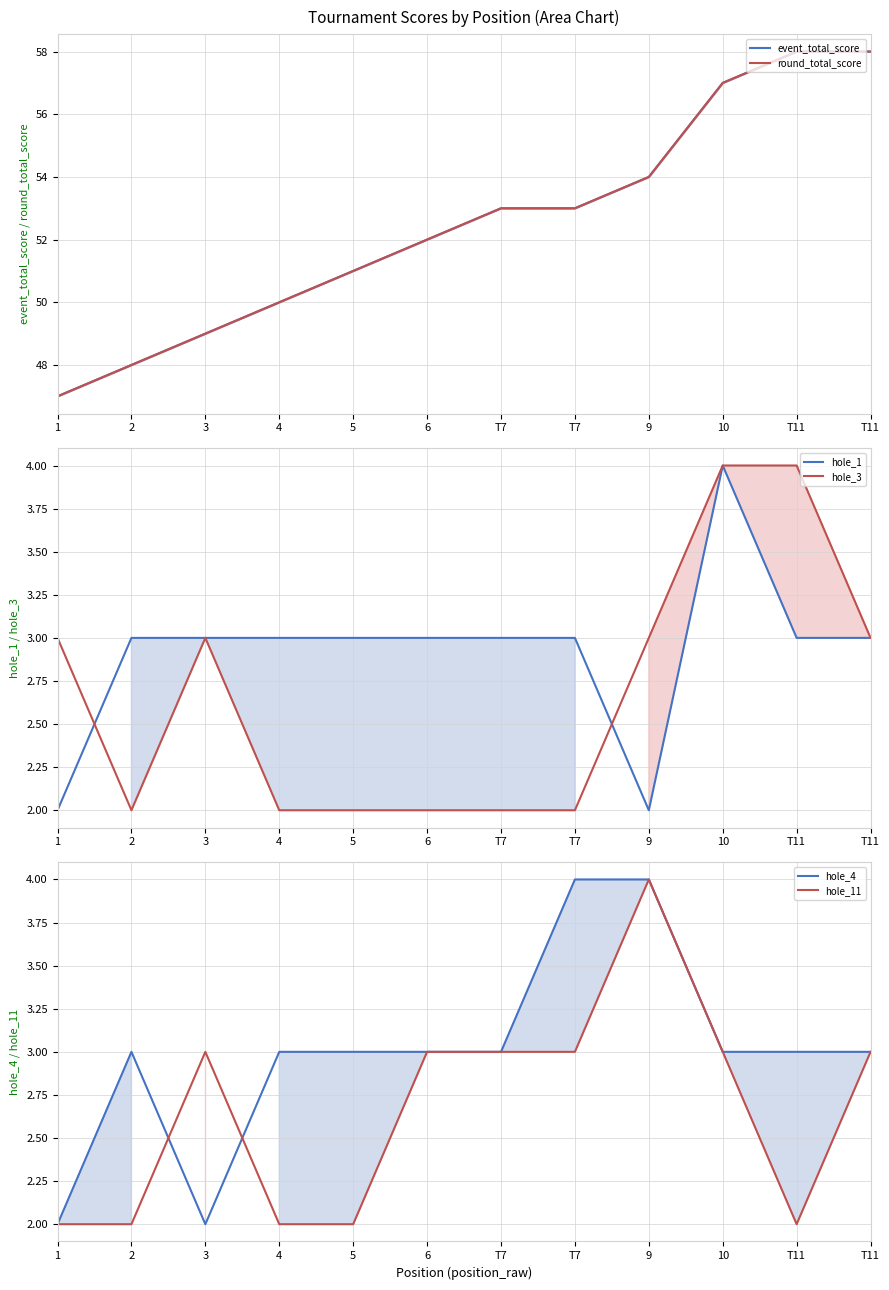

Where is the first local maximum for hole_4?

2